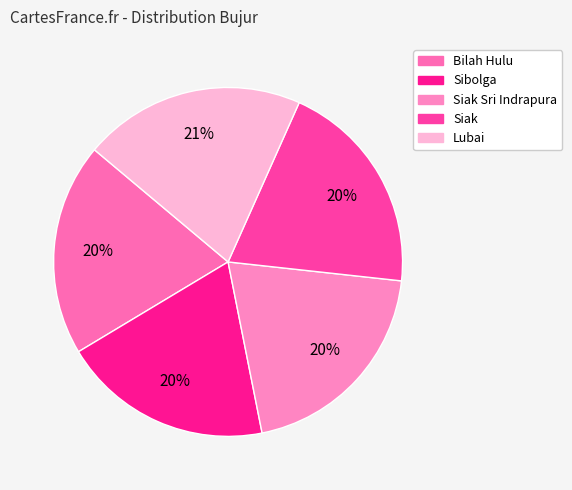

Rank the categories by value from highest to lowest.

Lubai, Siak Sri Indrapura, Siak, Bilah Hulu, Sibolga